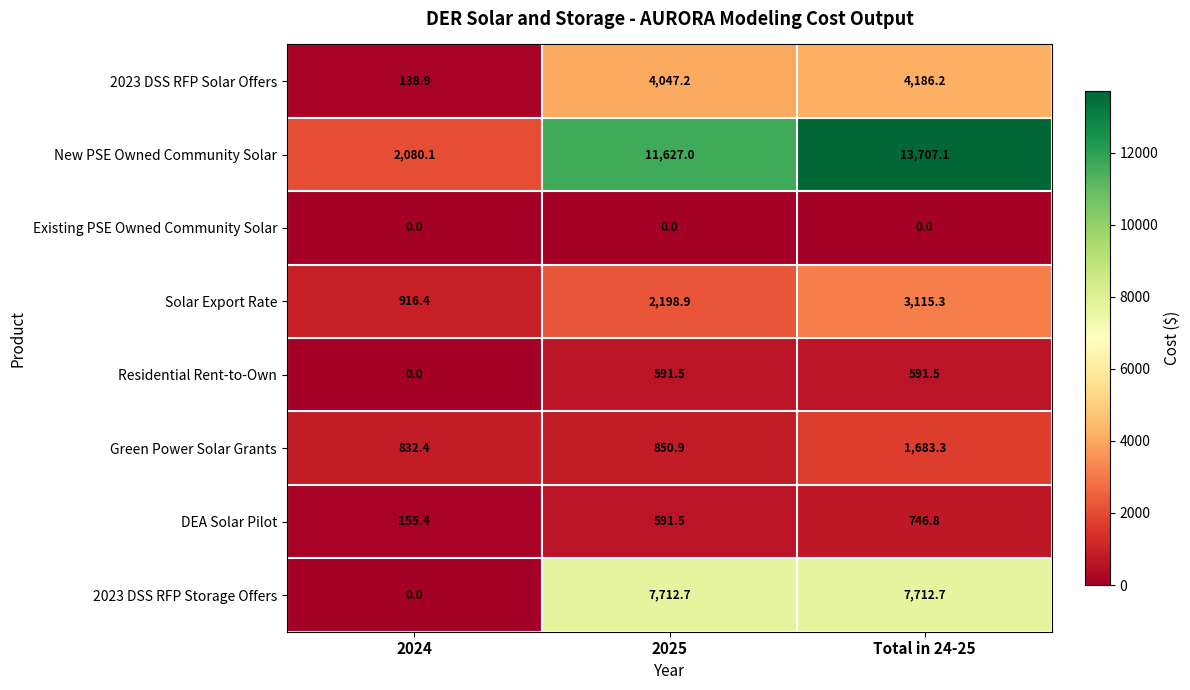

At which category does the chart reach its peak across all series?

Total in 24-25